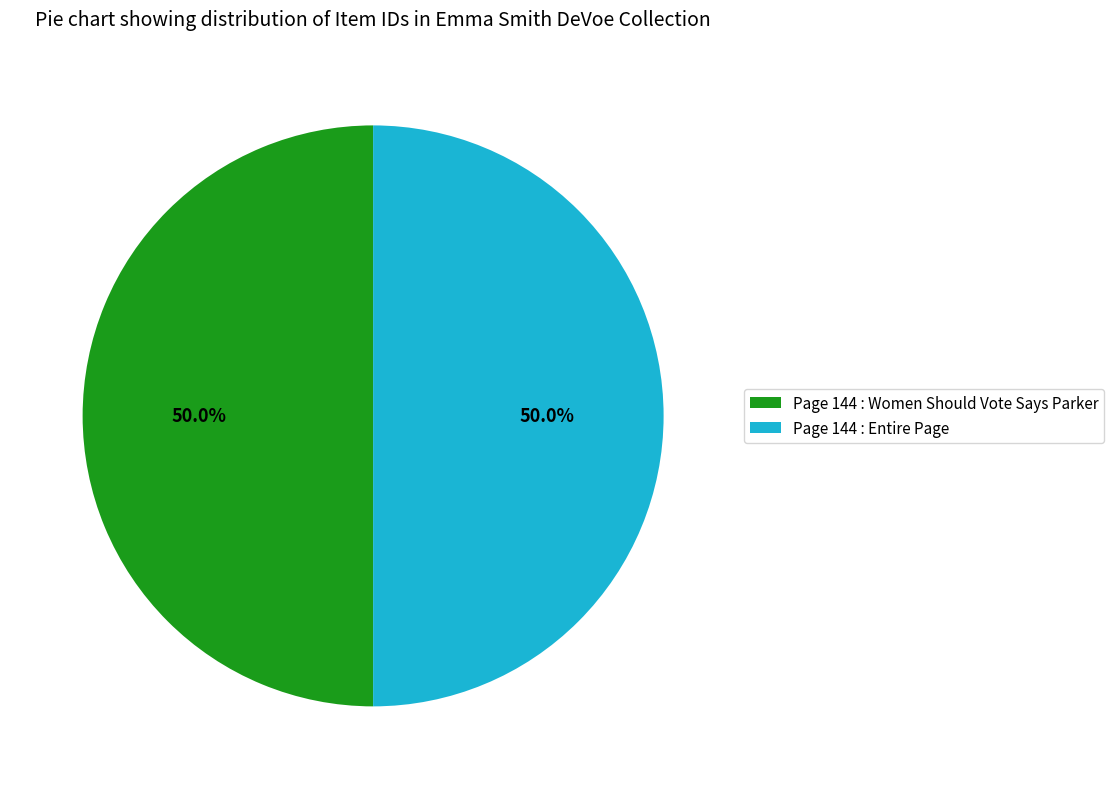

Approximately how many times larger is the value at Page 144 : Entire Page compared to Page 144 : Women Should Vote Says Parker?

1.0